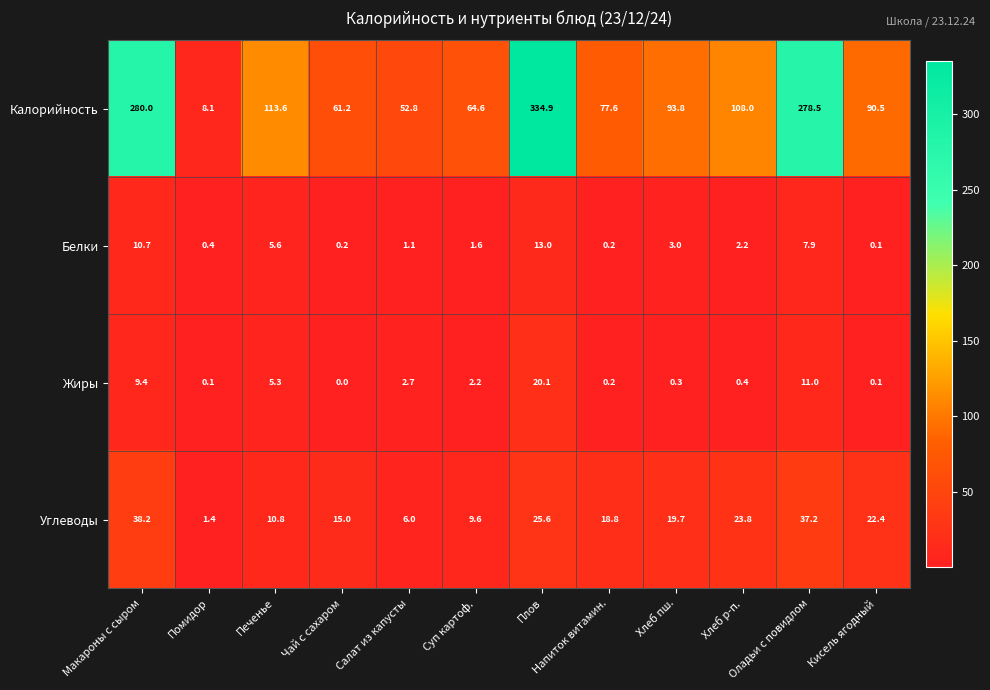

What value does the Углеводы series have at Помидор?

1.4